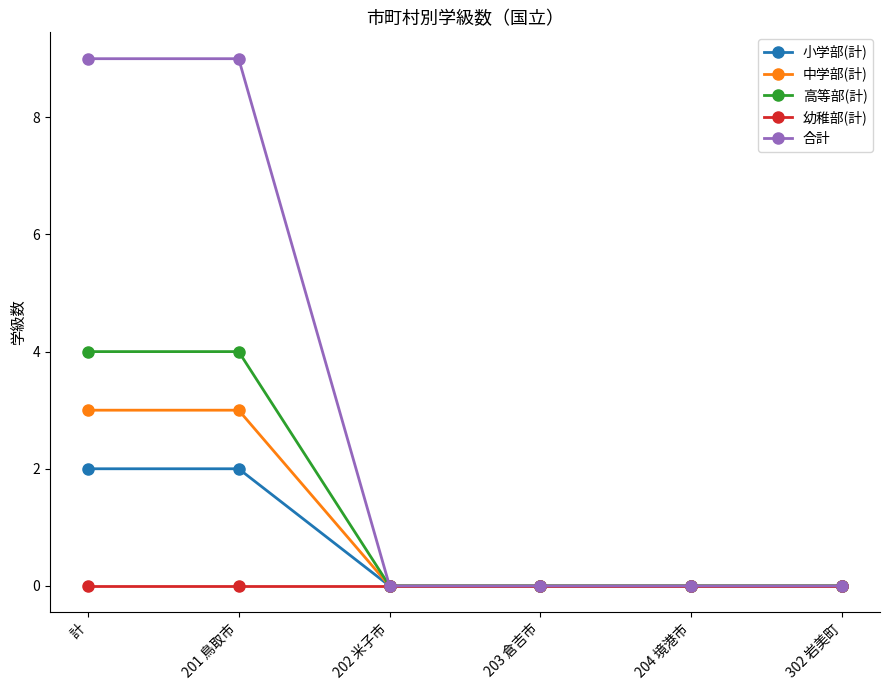

Rank the series by their maximum value, from lowest to highest.

幼稚部(計), 小学部(計), 中学部(計), 高等部(計), 合計